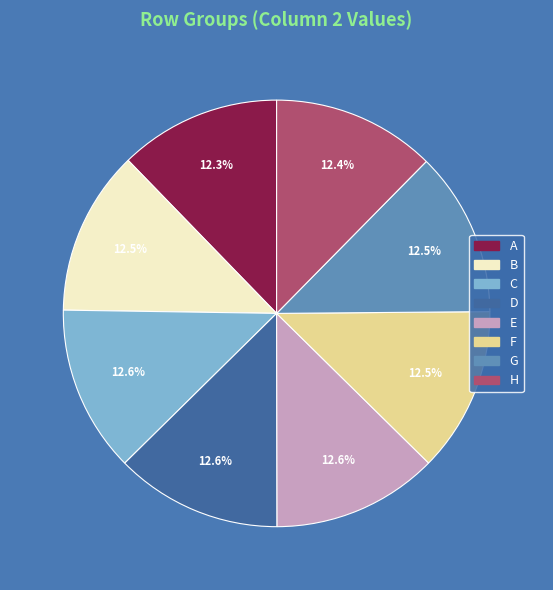

Does any single category account for the majority?

No